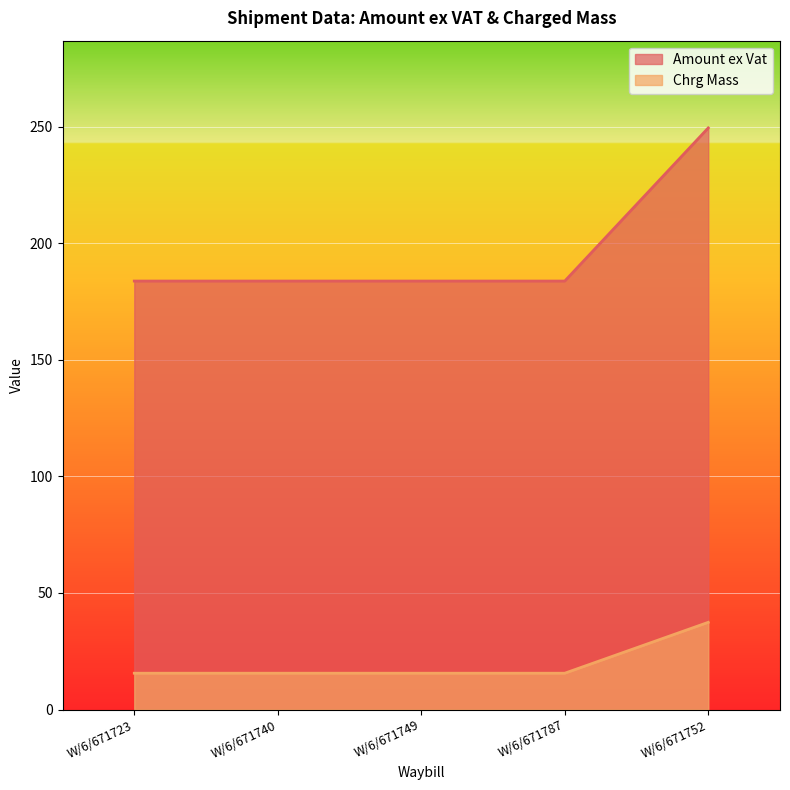

At which category is the sum across all series the highest?

W/6/671752